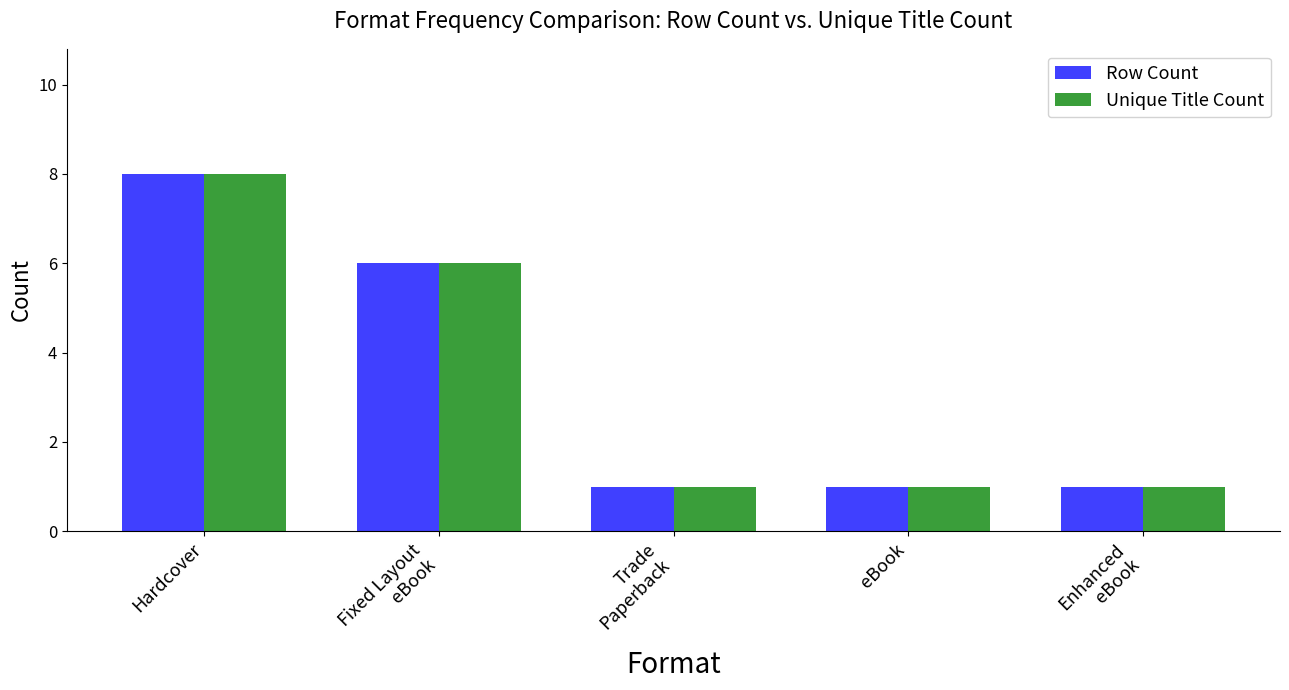

What are all the series names shown in the legend?

Row Count, Unique Title Count